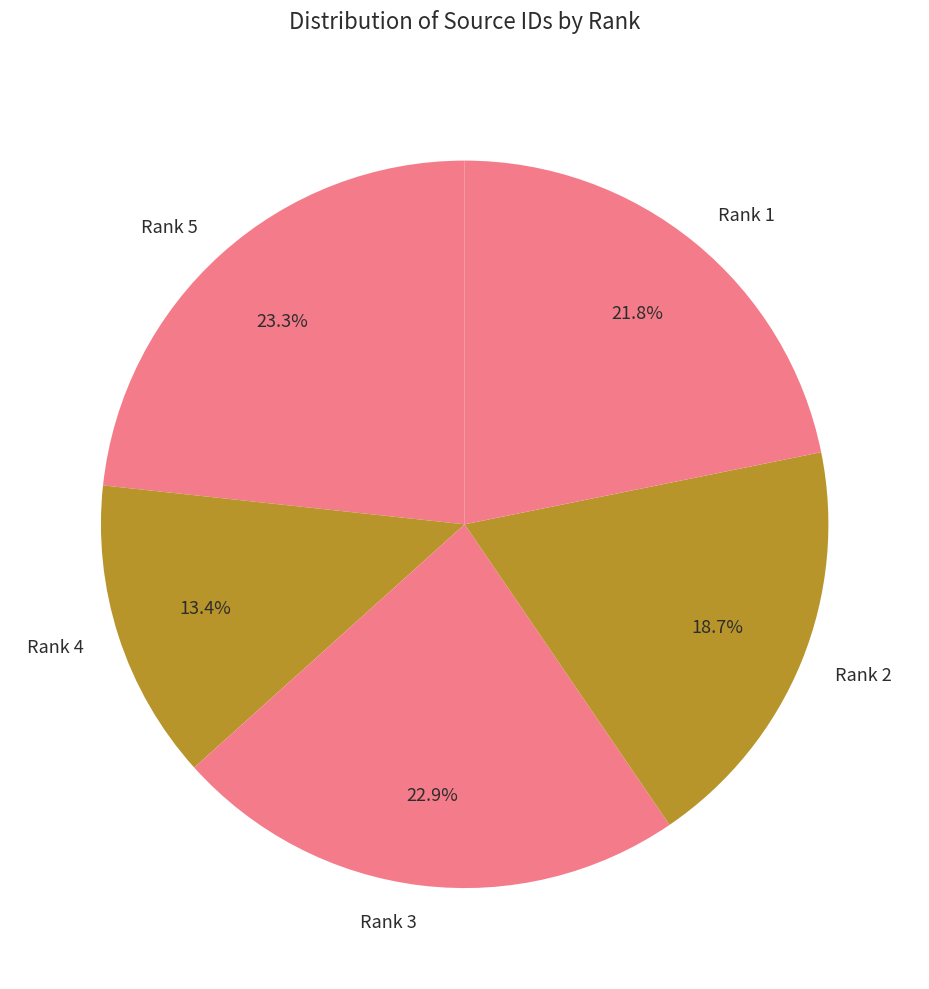

The Rank 2 slice represents 19% of the pie. True or false?

True